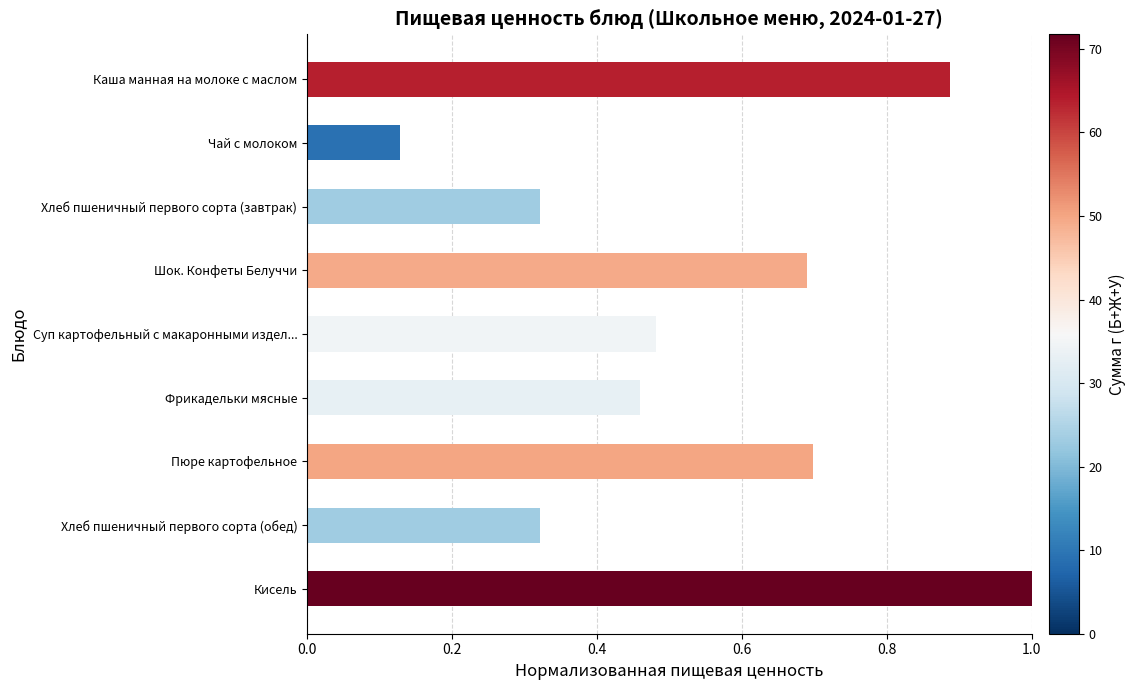

Which category has the highest value across all series?

Кисель